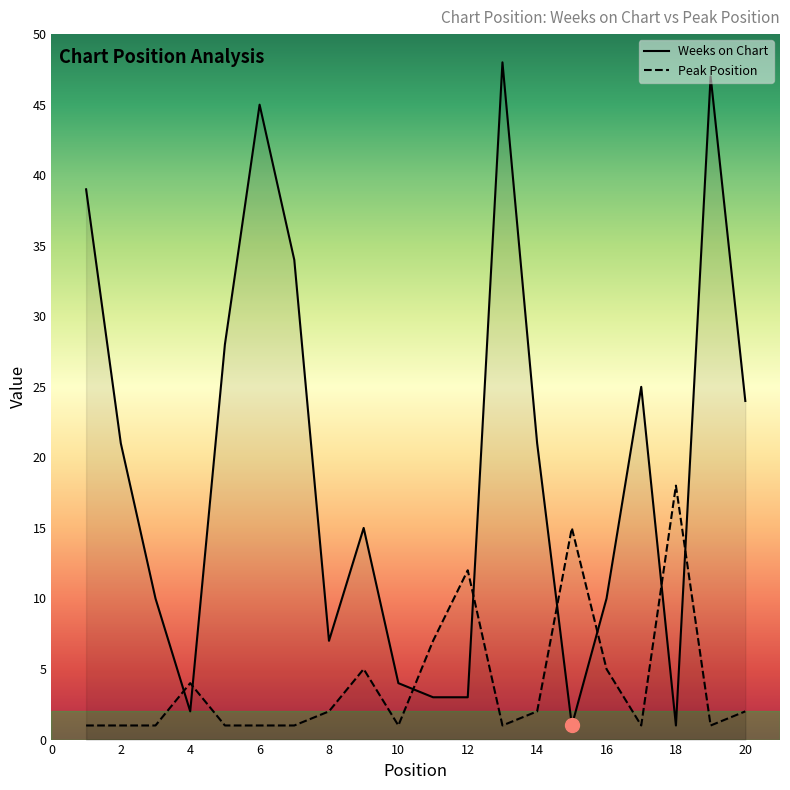

What is the greatest value displayed?

48